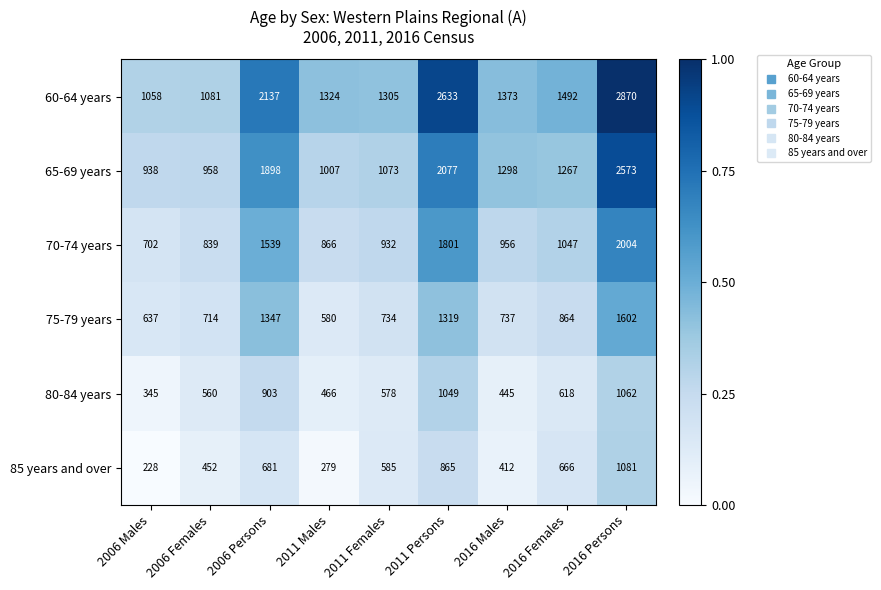

Which category has the lowest value across all series?

2006 Males